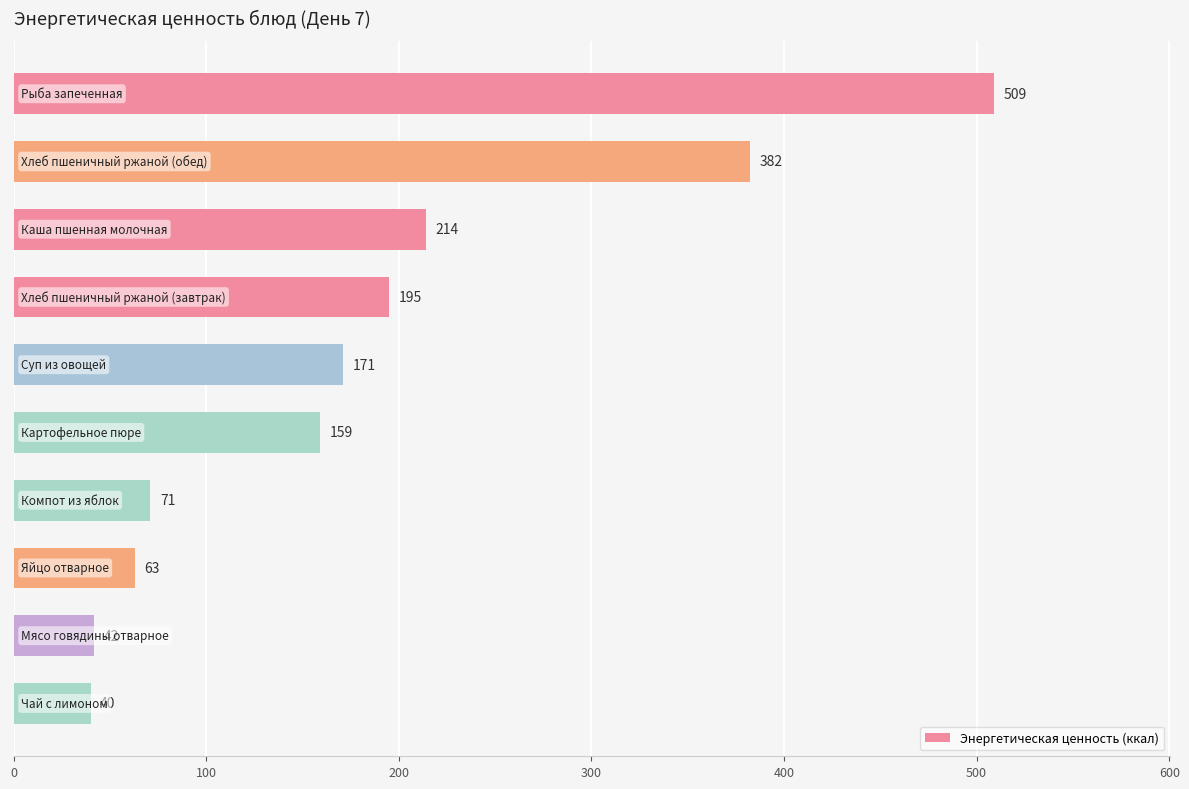

What is the value of the 5th bar from the top?

171.3